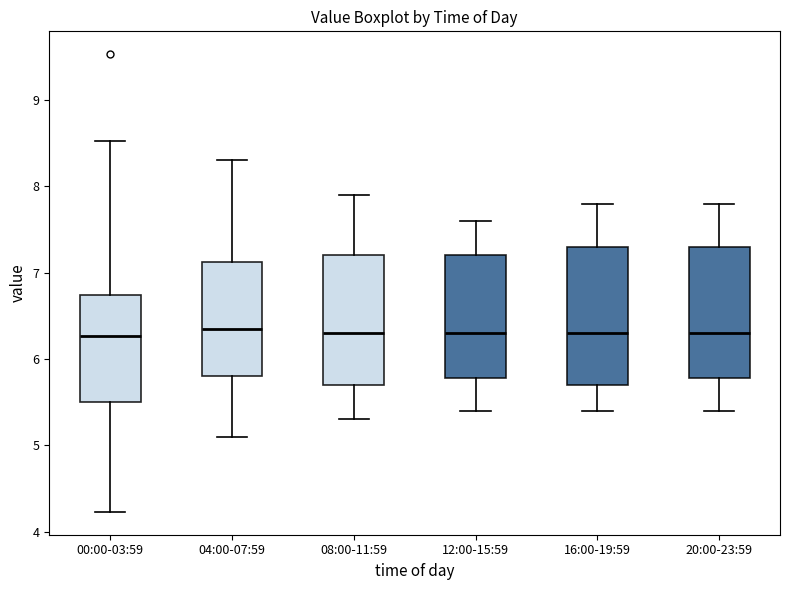

Where does the lower whisker of the box for 12:00-15:59 end on the y-axis? The values are not printed on the chart, so give them approximately, as read against the axis.

5.4